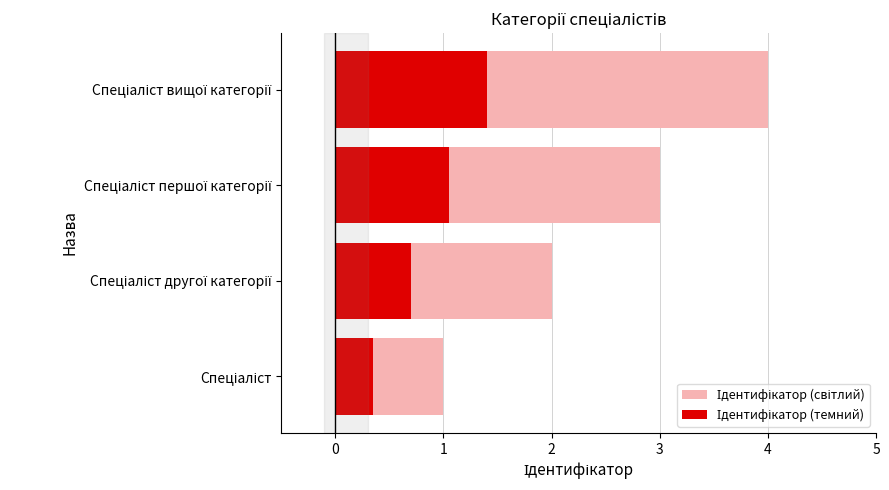

List the series in order of their peak value, highest first.

Ідентифікатор (світлий), Ідентифікатор (темний)